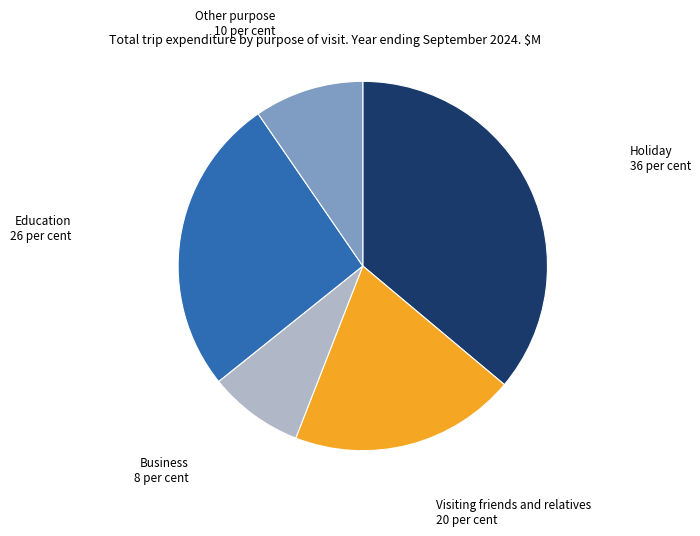

Does any single category account for the majority?

No